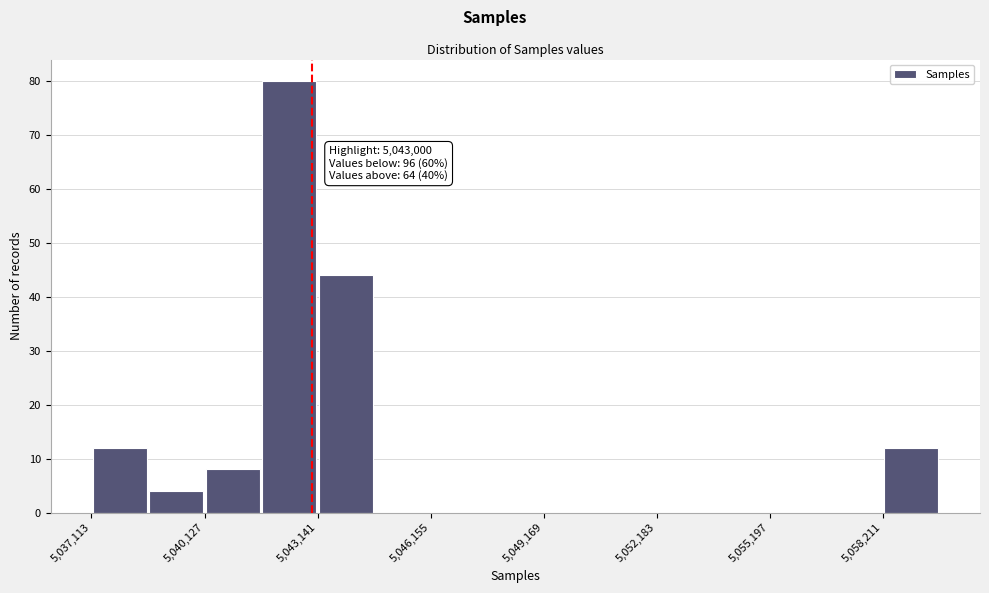

Read against the x-axis, roughly where is the centre of the tallest bar?

5042500